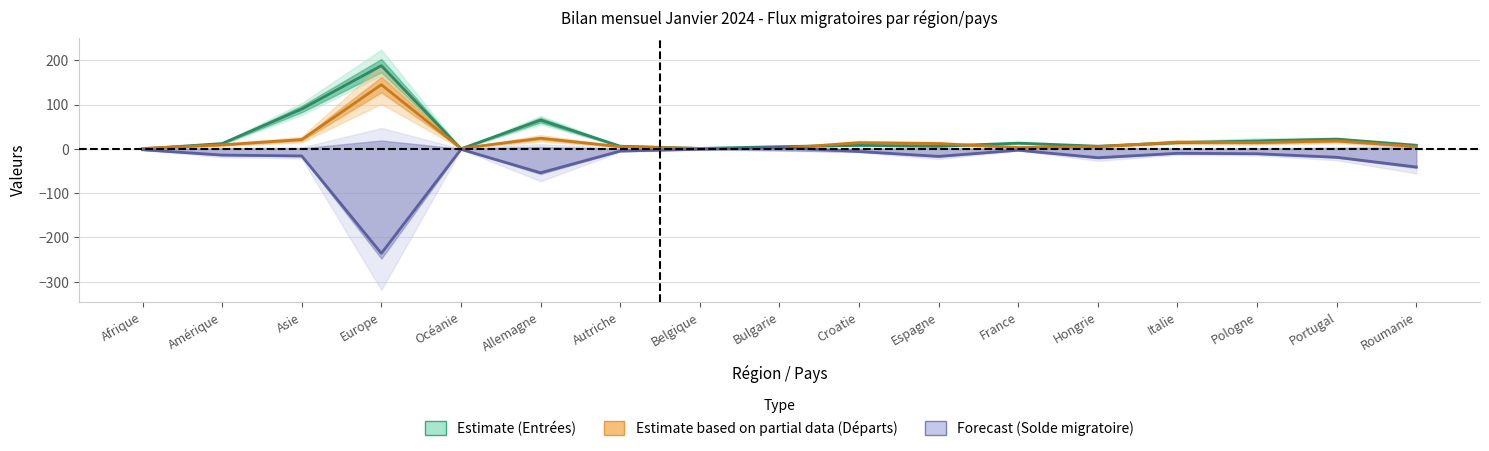

What is the smallest value displayed?

-236